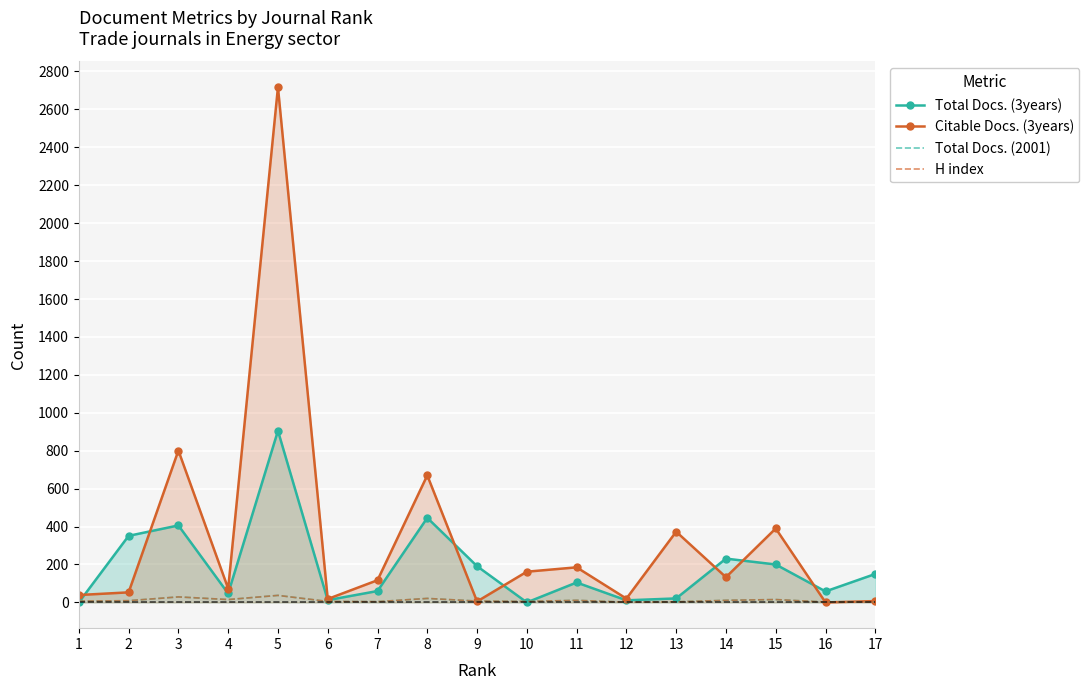

Which series changed the most between 6 and 17?

Total Docs. (3years)